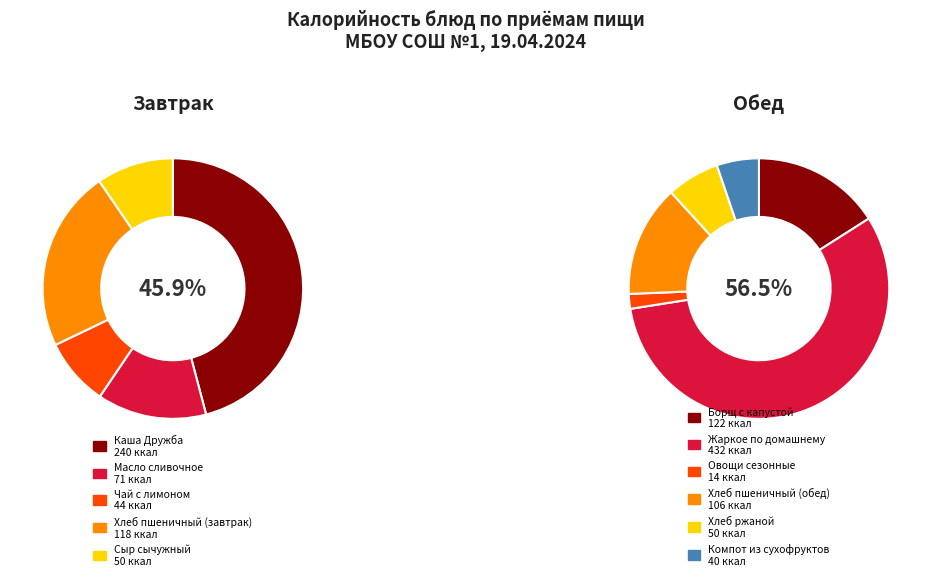

Does Хлеб пшеничный (обед) represent more than half of the total?

No